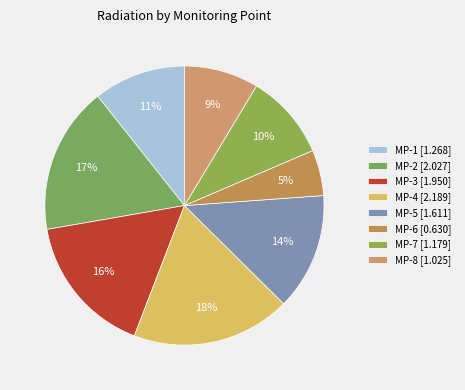

True or false: MP-5 accounts for 14% of the total.

True